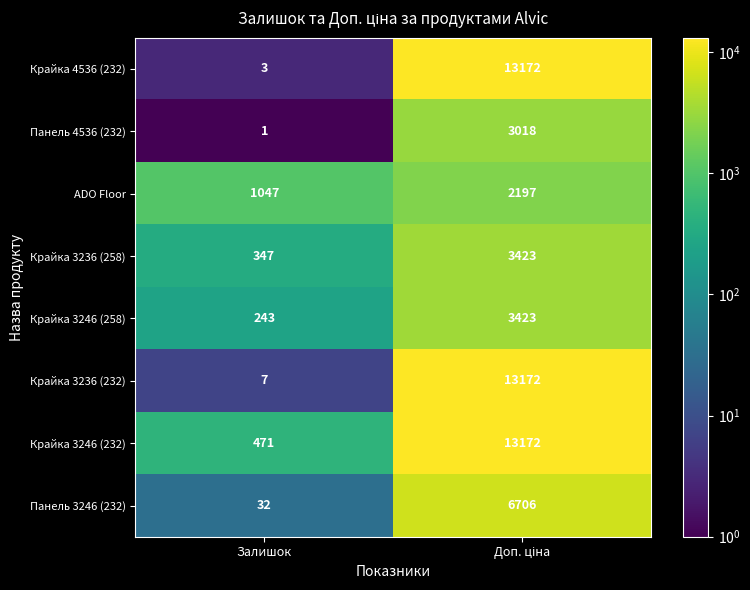

What is the sum of all Крайка 4536 (232) values?

13175